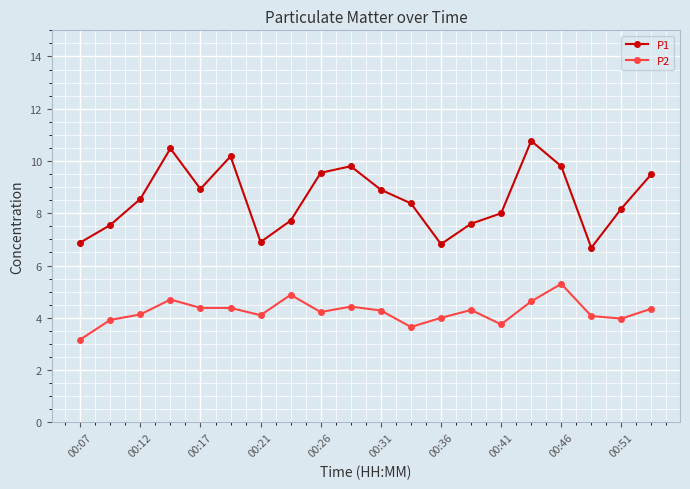

What is the difference between the second highest and minimum values in the P2 series?

1.7